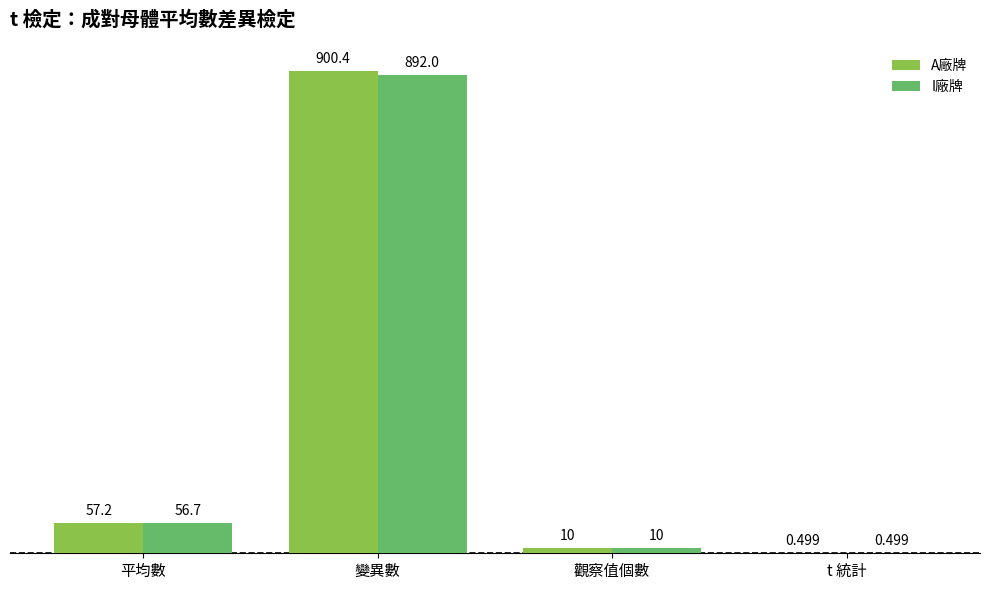

How many data points in I廠牌 are above 56?

2